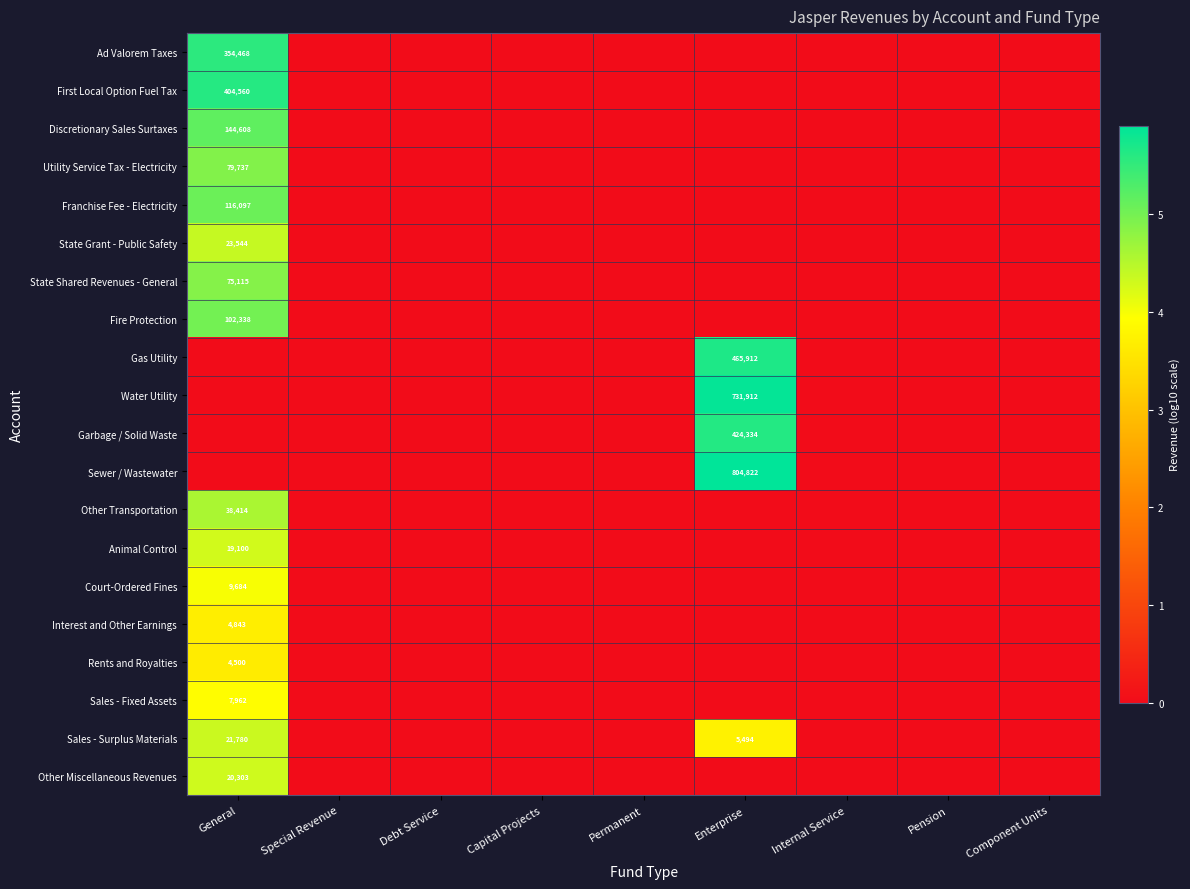

The Rents and Royalties series shows 1.7 at Enterprise. True or false?

False